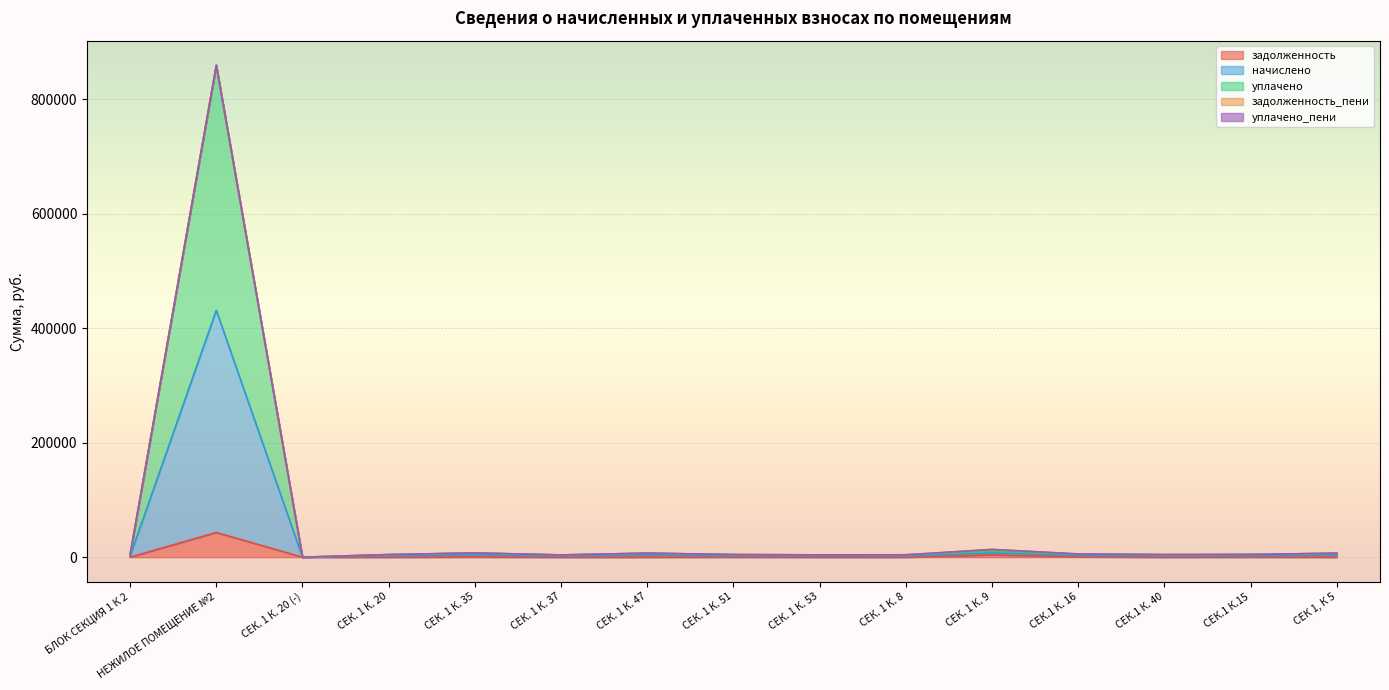

True or false: уплачено and начислено intersect in this chart.

False